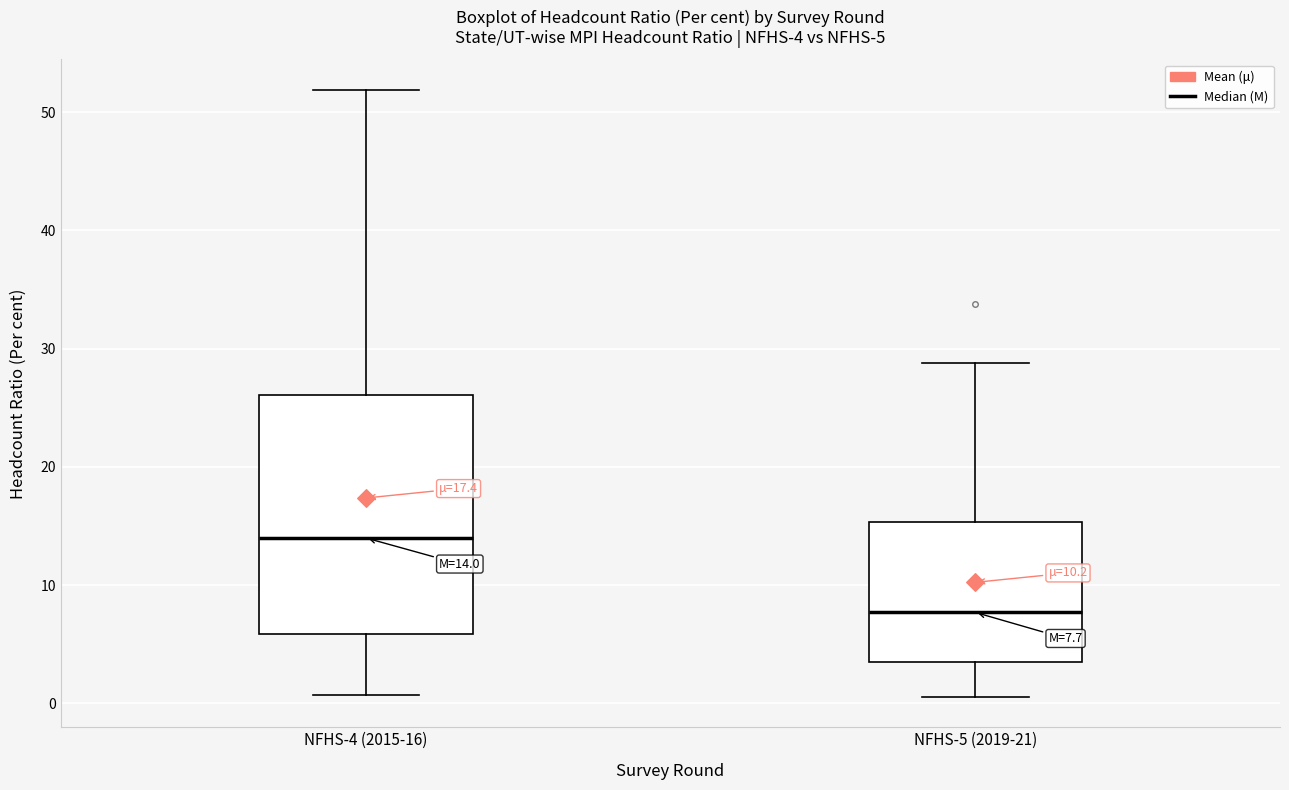

Which box's median line is the highest?

NFHS-4 (2015-16)